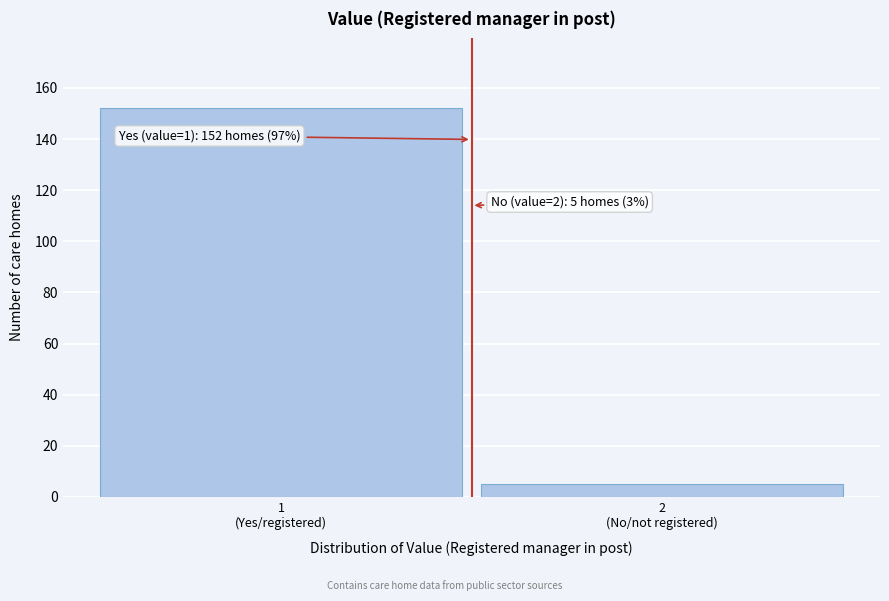

Reading right to left, transcribe all the data shown in this chart.

5	152